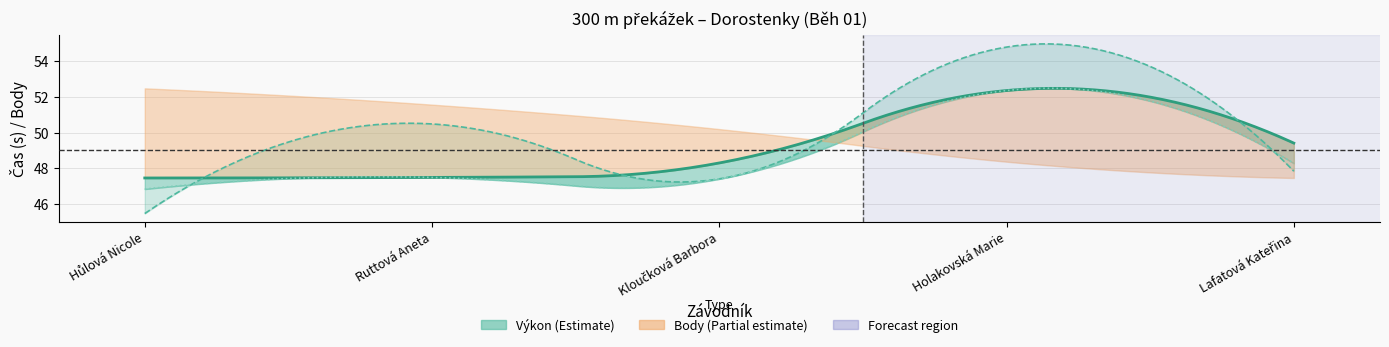

True or false: PB and Body intersect in this chart.

False